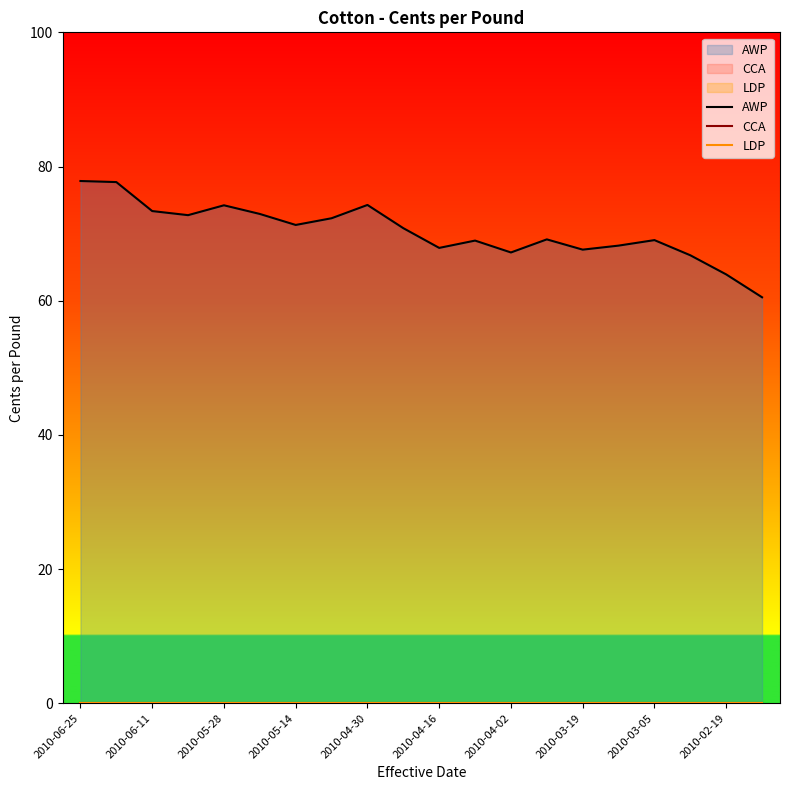

At which label does LDP reach its minimum?

2010-06-25